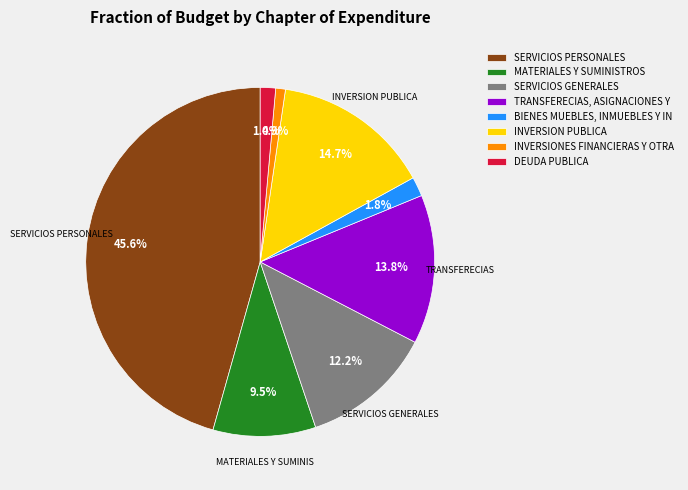

To the nearest percent, what is the difference between the largest and smallest slice percentages?

45%